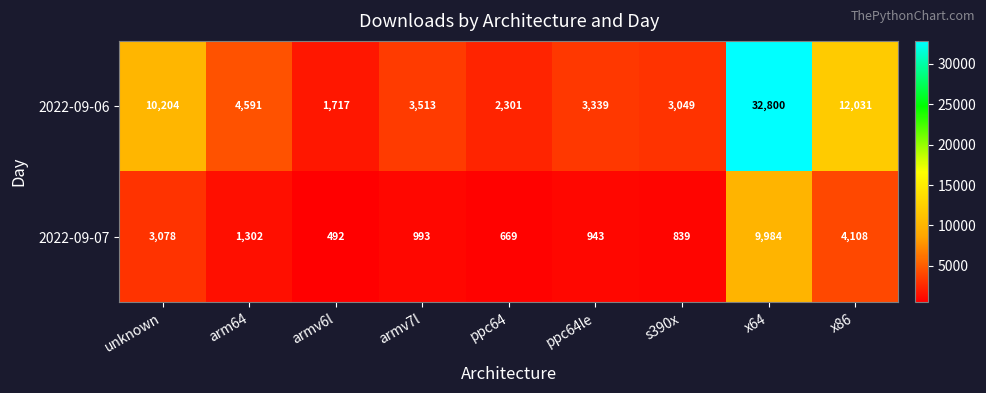

How many values in the 2022-09-07 series are below 993?

4